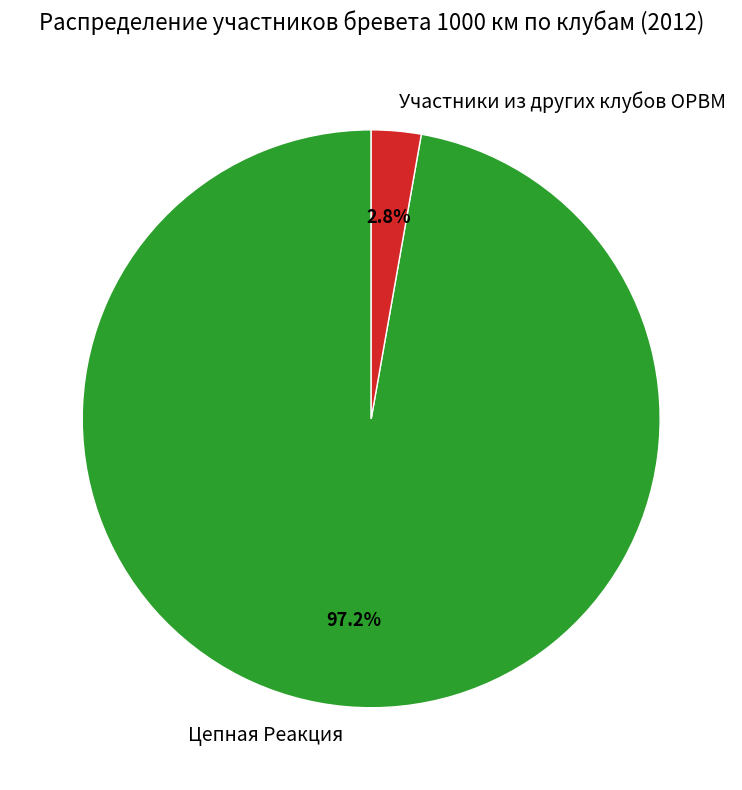

Count the number of slices in the pie.

2